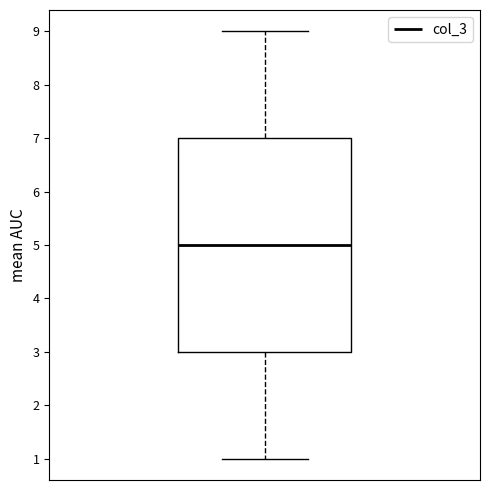

Read this box plot against the y-axis: the position of the median line, the range covered by the box, and the ends of both whiskers. The values are not printed on the chart, so give them approximately, as read against the axis.

median 5, box 3 to 7, whiskers 1 to 9